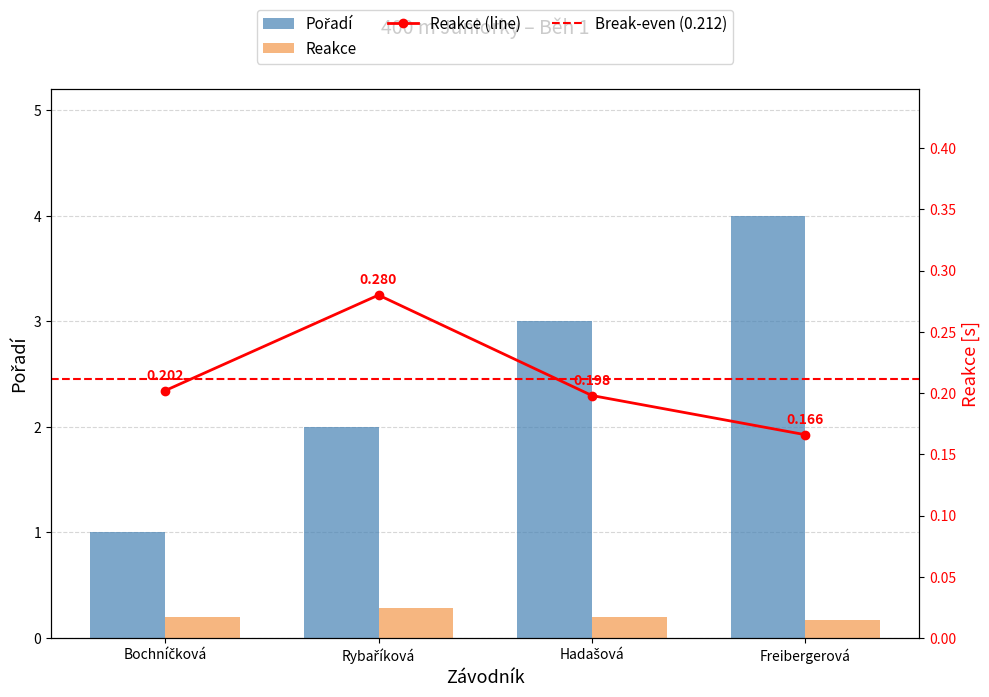

What is the label of the 4th bar from the right?

Bochníčková